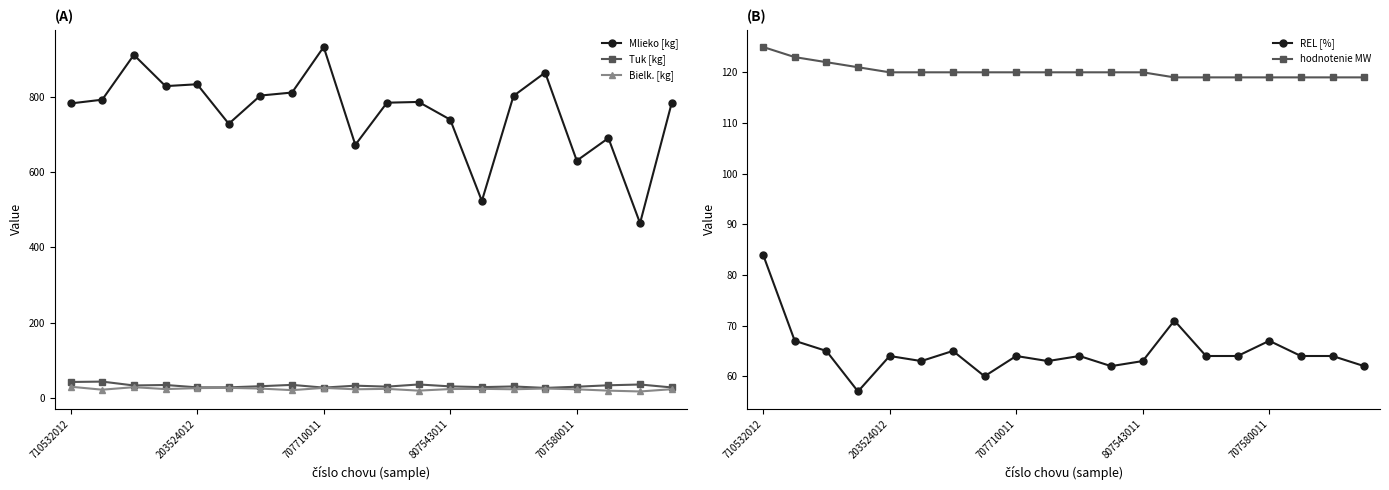

Is it true that Tuk [kg] equals 18.1 at 9?

False